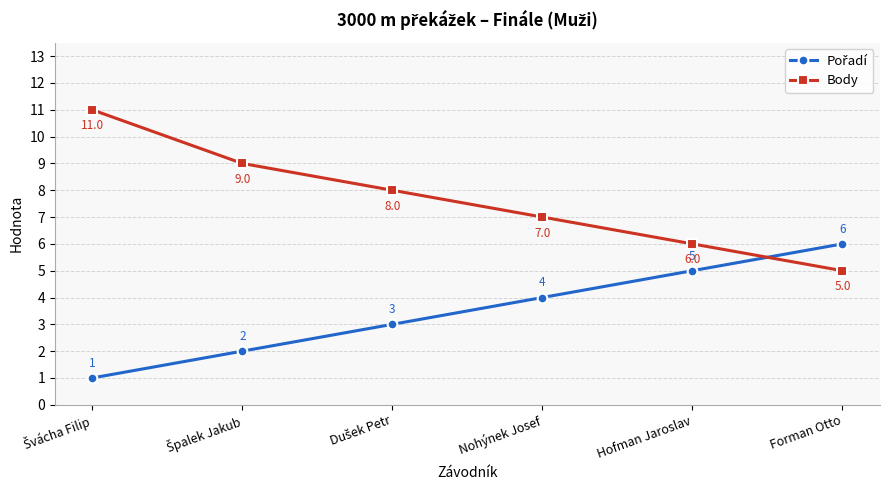

Which series has the widest spread of values?

Body